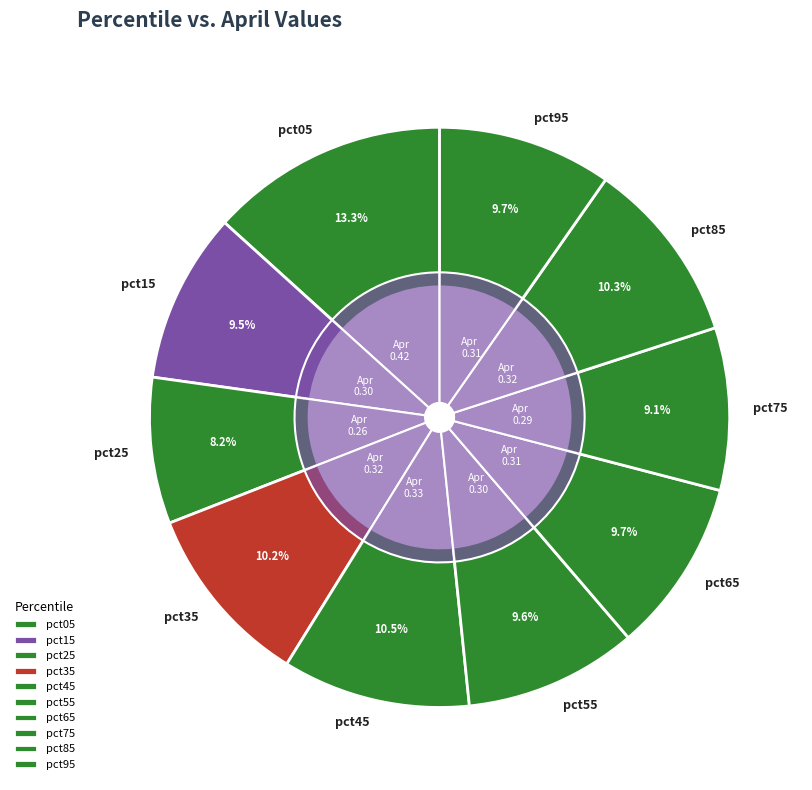

To the nearest percent, what is the difference between the largest and smallest slice percentages?

5%